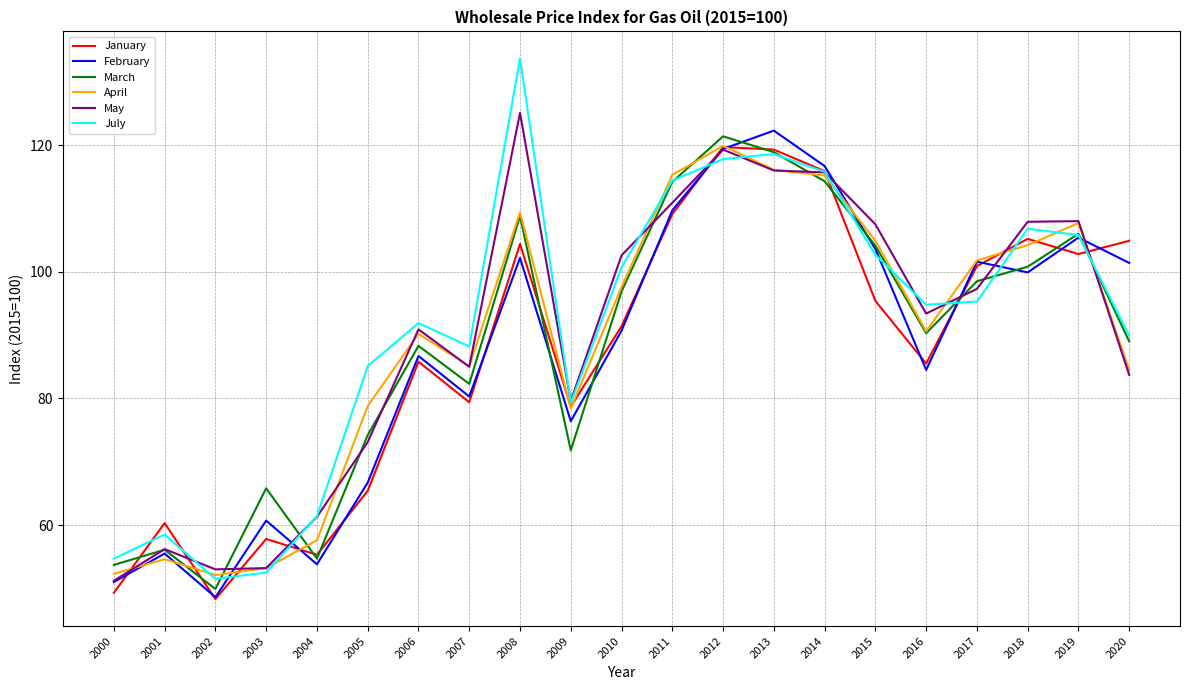

Is the value of March at 2003 greater than the value of April at 2013?

No